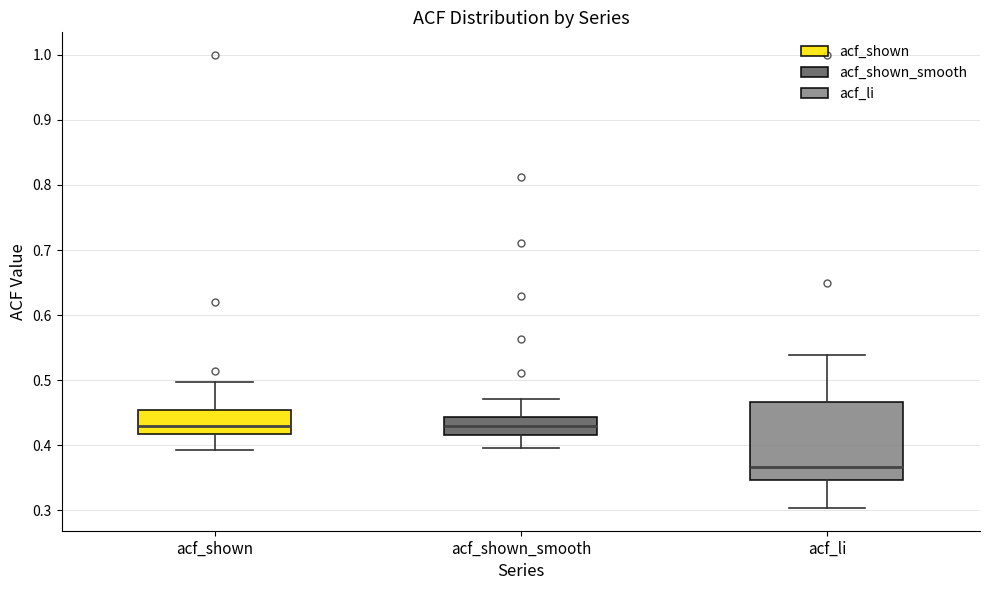

Where does the upper whisker of the box for acf_shown end on the y-axis? The values are not printed on the chart, so give them approximately, as read against the axis.

0.50